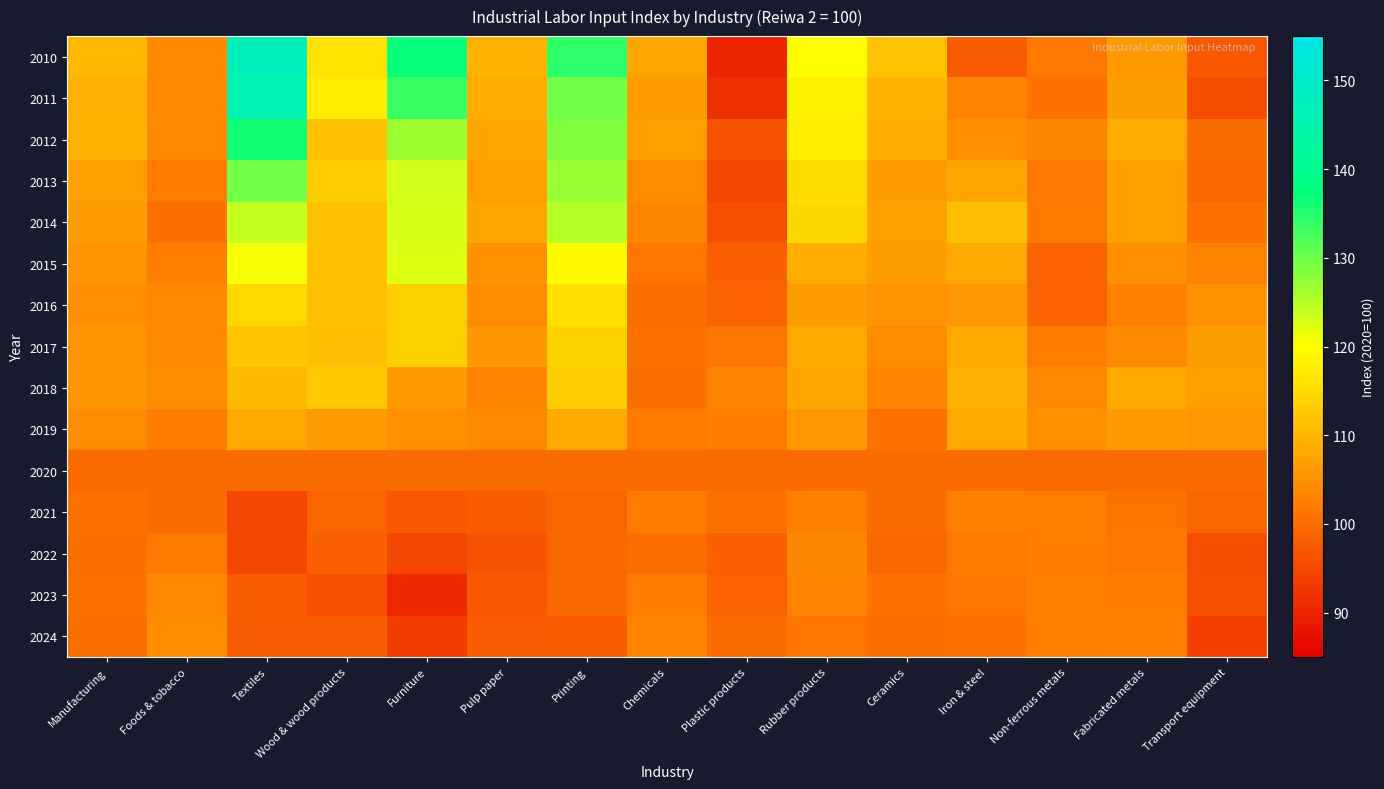

At how many categories does at least one series exceed 134?

3